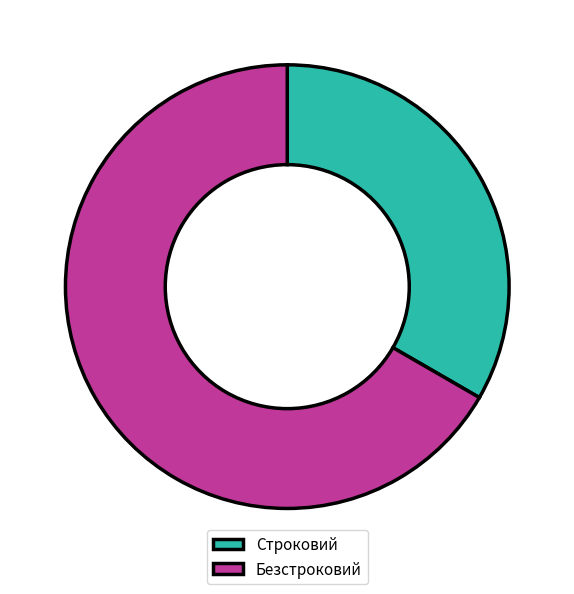

Between Безстроковий and Строковий, which is larger?

Безстроковий